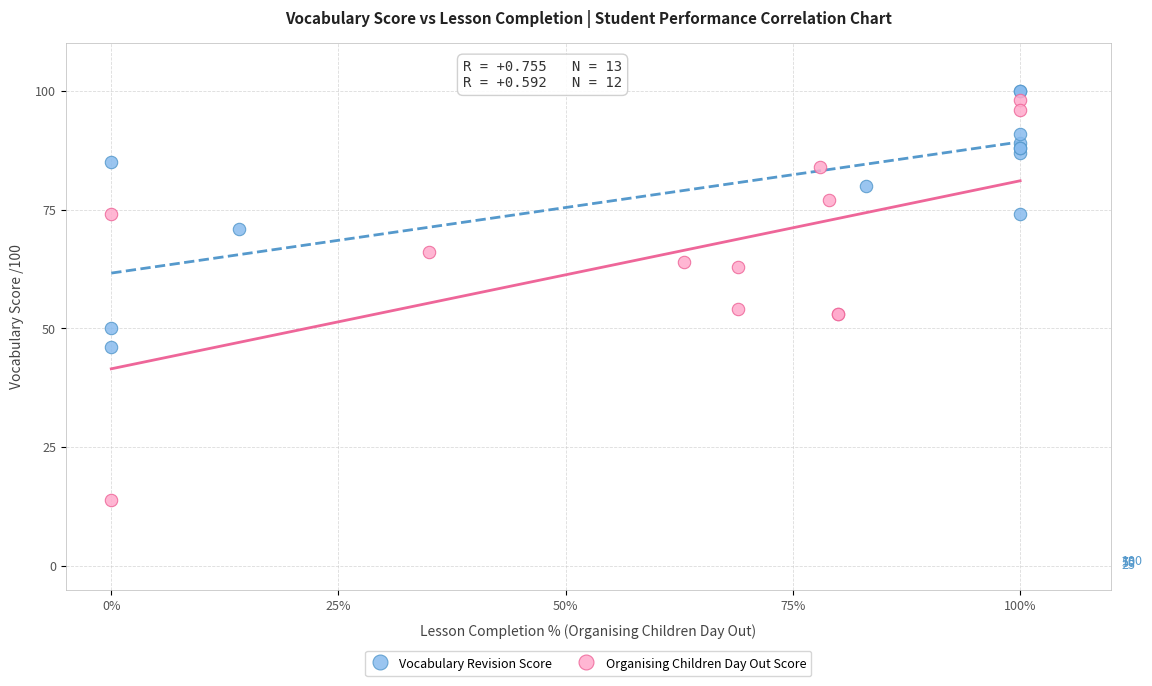

What are all the series names shown in the legend?

Vocabulary Revision Score, Organising Children Day Out Score